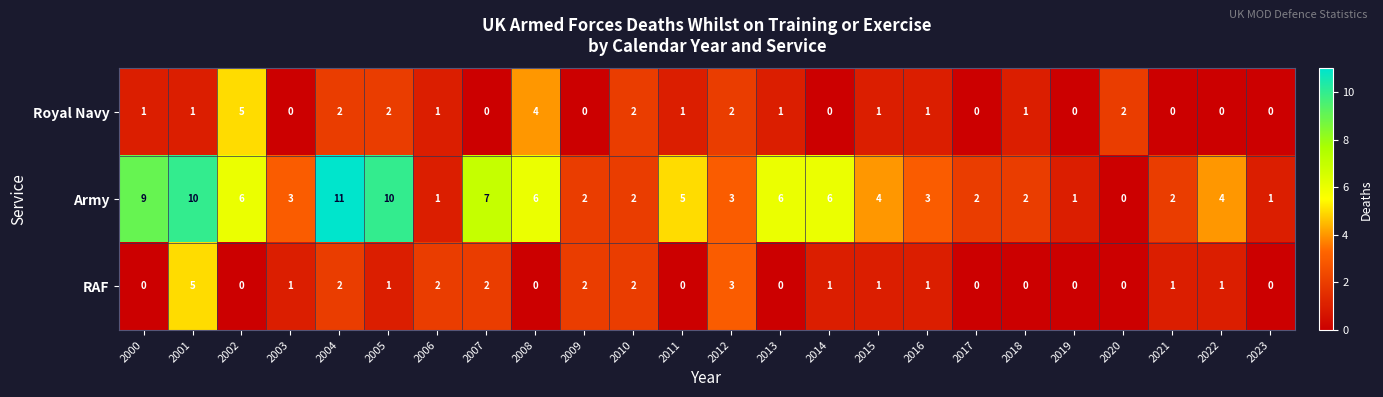

What is the difference between the maximum and minimum values in the Royal Navy series?

5